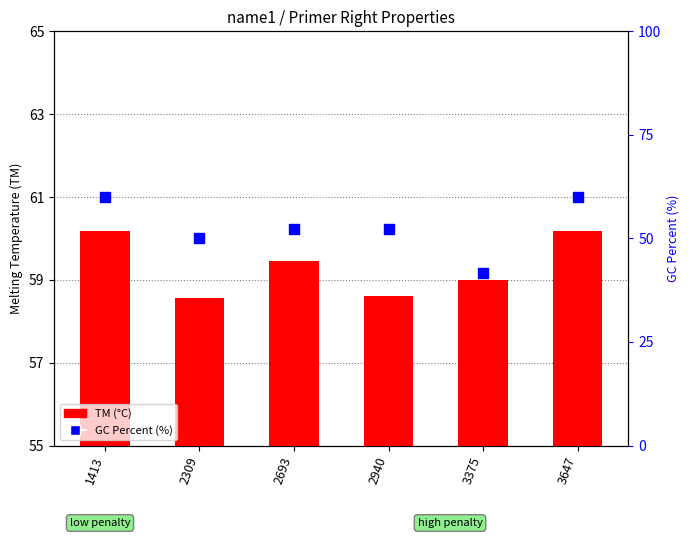

Which series contains the lowest Y value?

TM (°C)